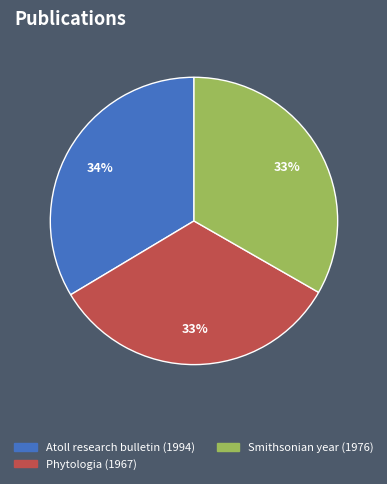

Is the sum of Atoll research bulletin (1994) and Phytologia (1967) greater than half?

Yes